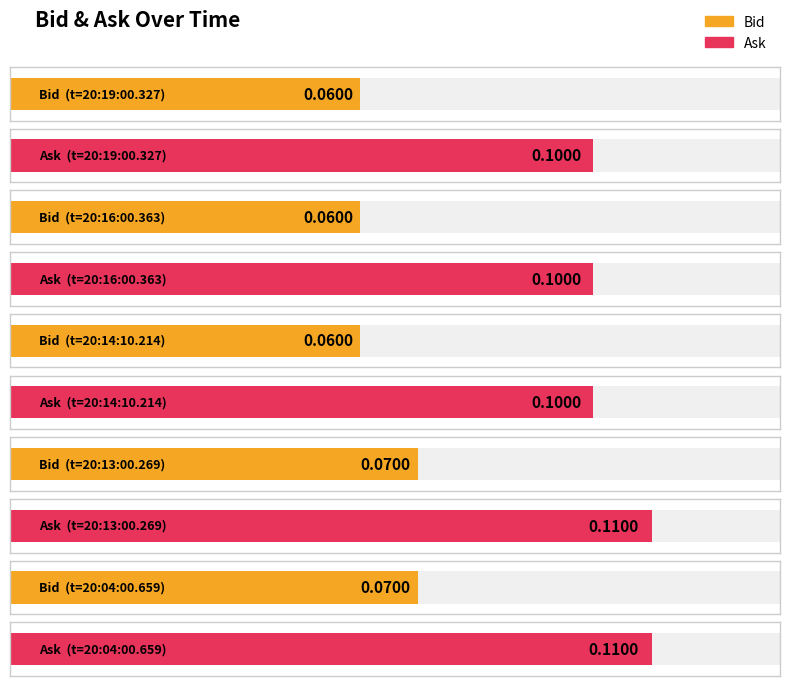

Count the Ask values in the range 0 to 1.

5